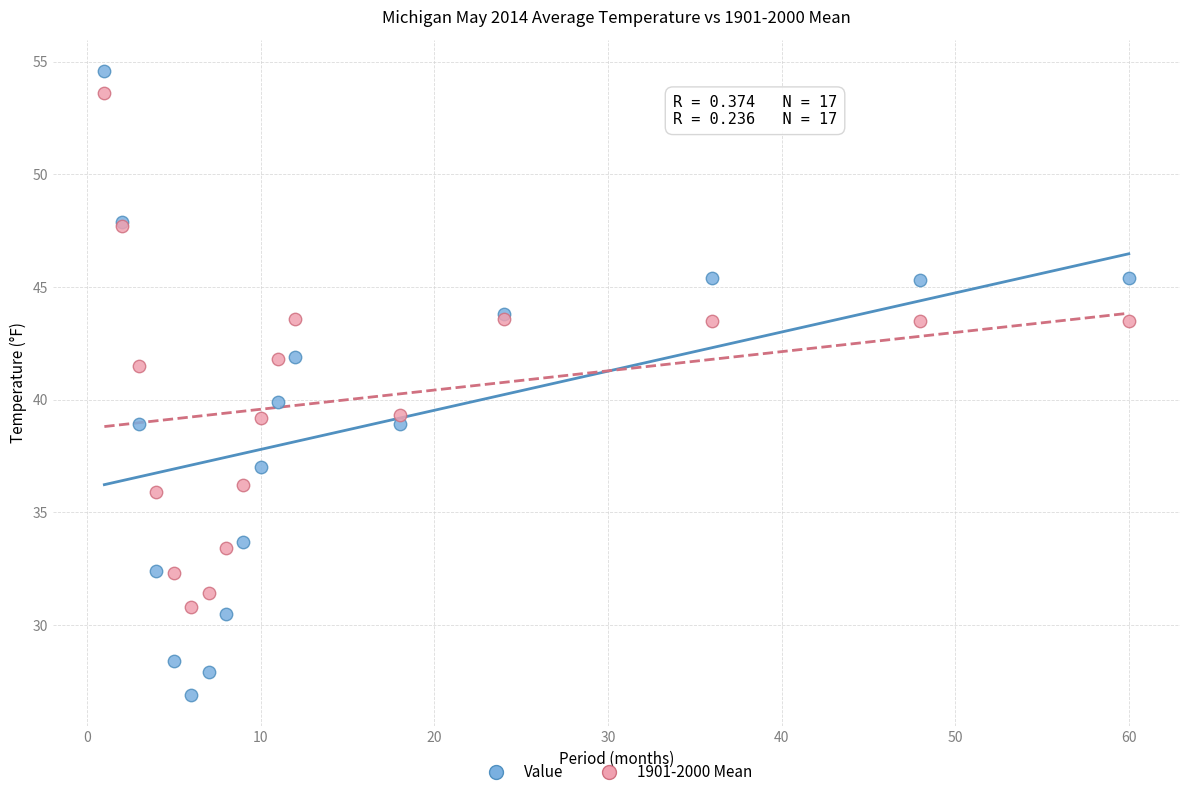

Which series contains the highest Y value?

Value